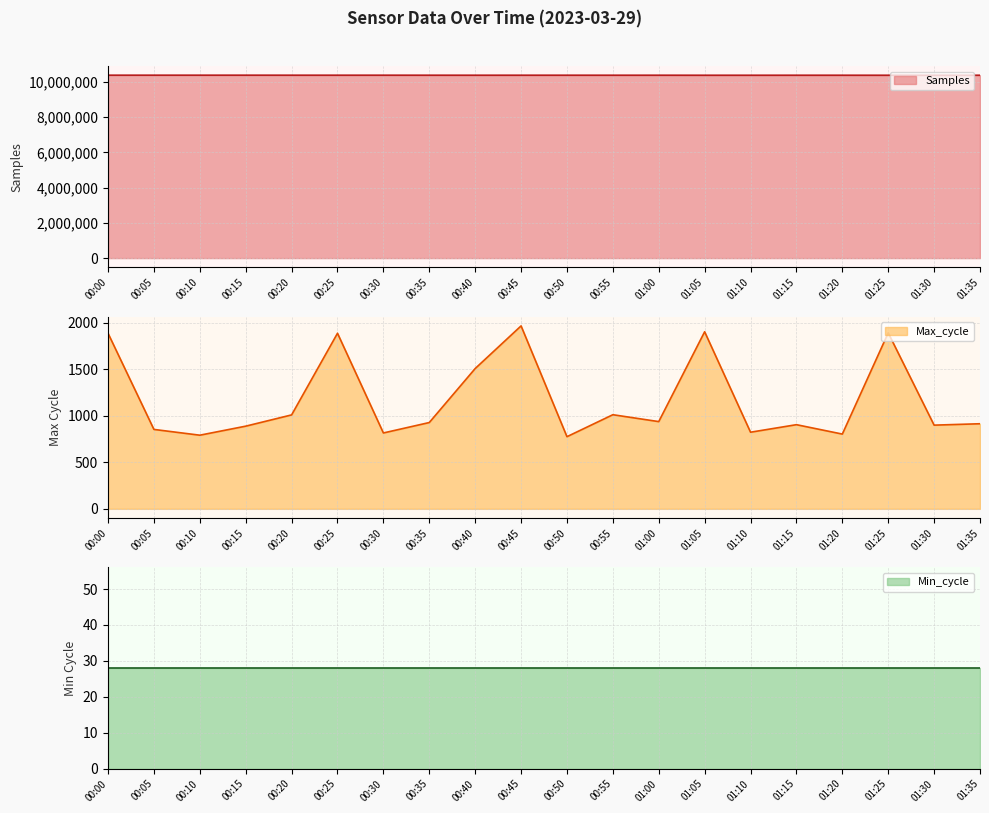

Which series has the largest total across all categories?

Samples